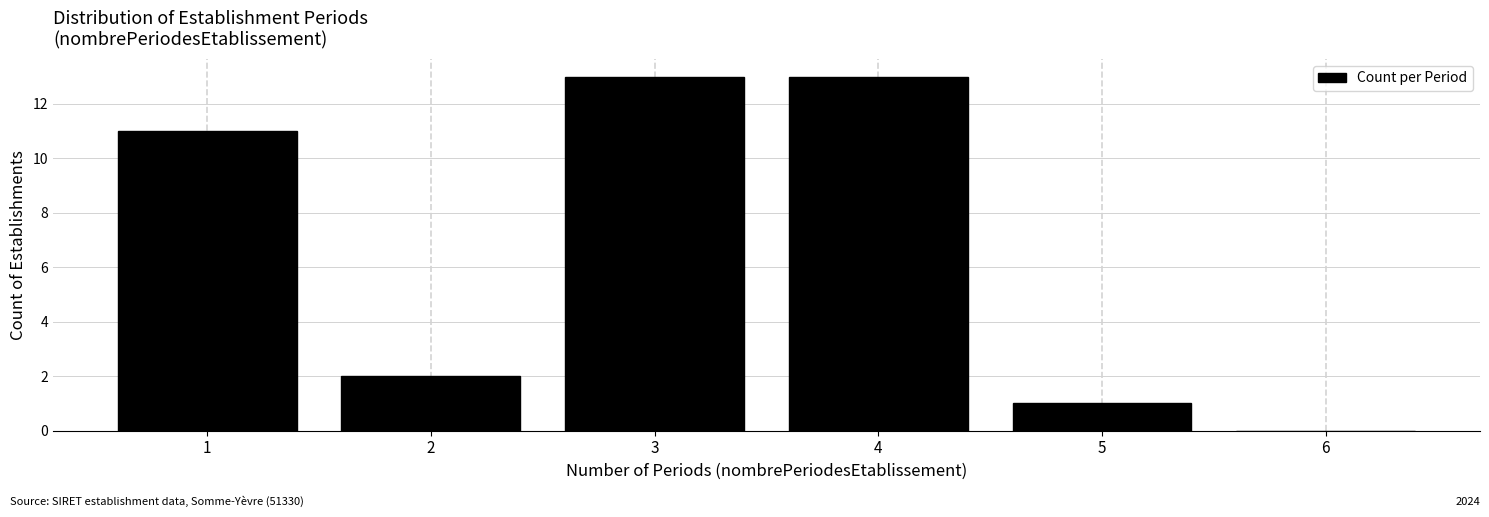

Reading left to right, transcribe this chart: for each bar, give the range it covers on the x-axis and its height. The values are not printed on the chart, so give them approximately, as read against the axis.

0.5 to 1.5: 11
1.5 to 2.5: 2
2.5 to 3.5: 13
3.5 to 4.5: 13
4.5 to 5.5: 1
5.5 to 6.5: 0